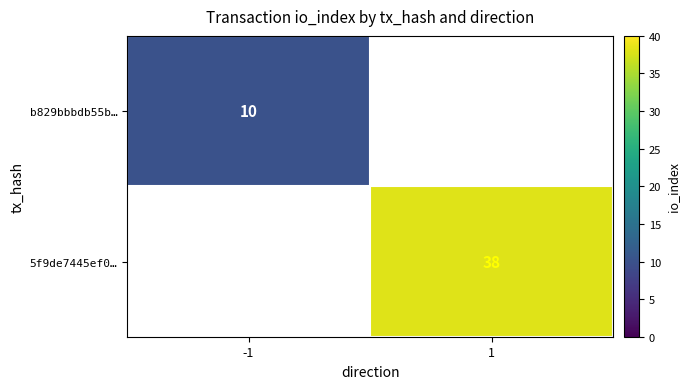

True or false: b829bbbdb55b… has a value of 4 at -1.

False